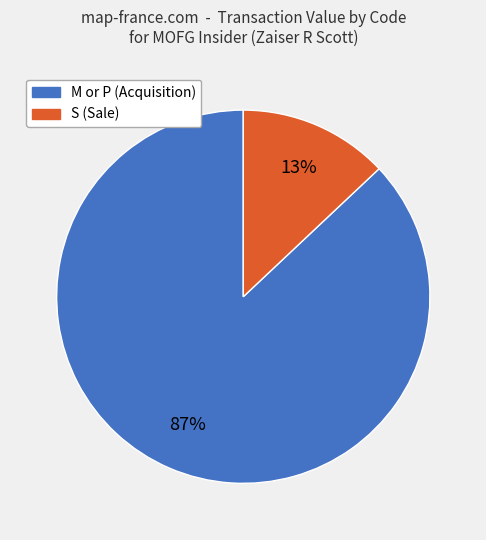

To the nearest percent, what is the average slice percentage?

50%